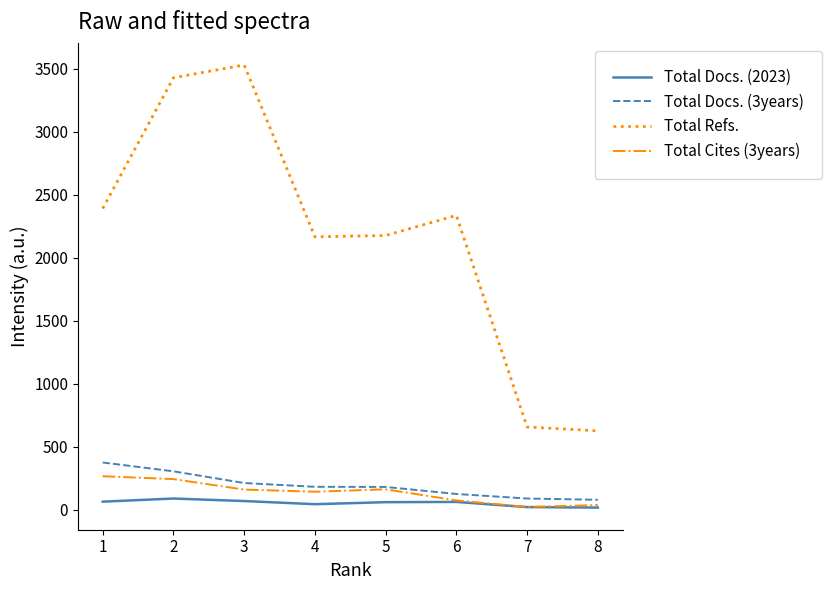

Which series has the largest range (max minus min)?

Total Refs.